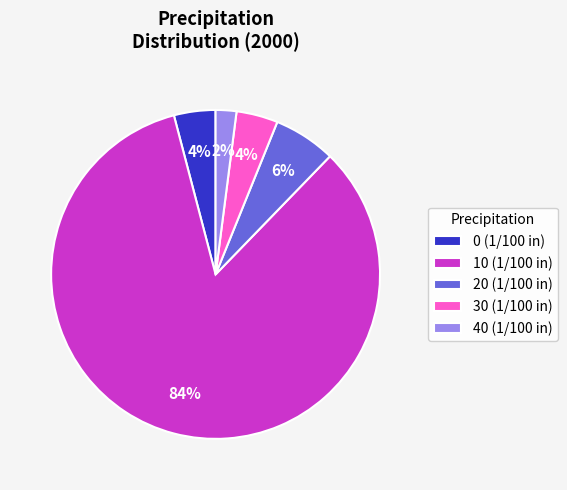

The 0 (1/100 in) slice represents 4% of the pie. True or false?

True